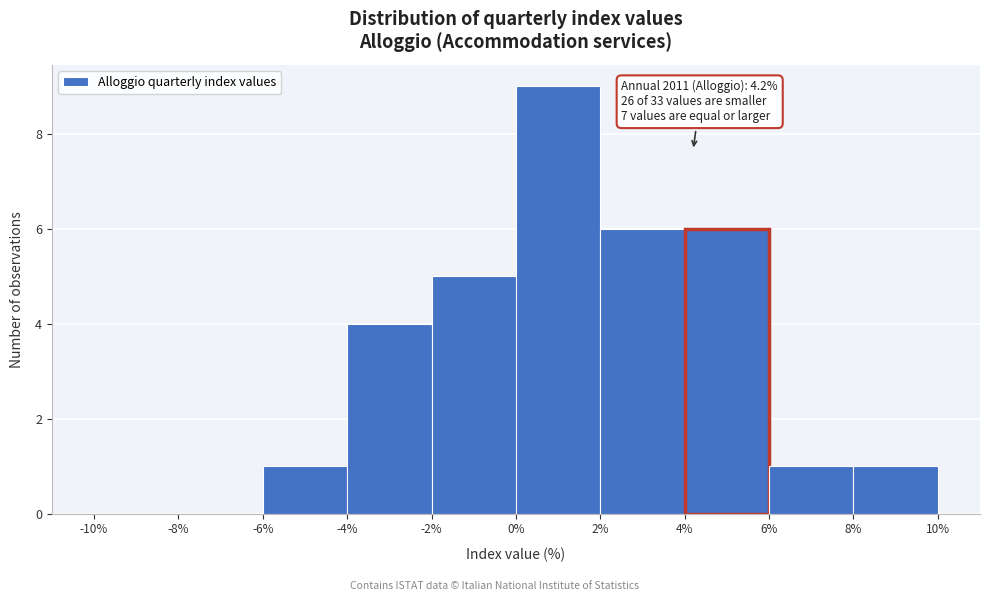

Over which range of the x-axis is the bar tallest?

0% to 2%